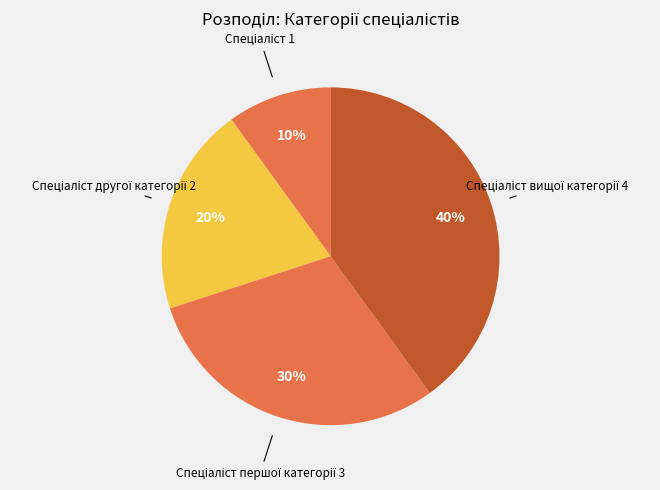

To the nearest percent, what is the difference between the largest and smallest slice percentages?

30%